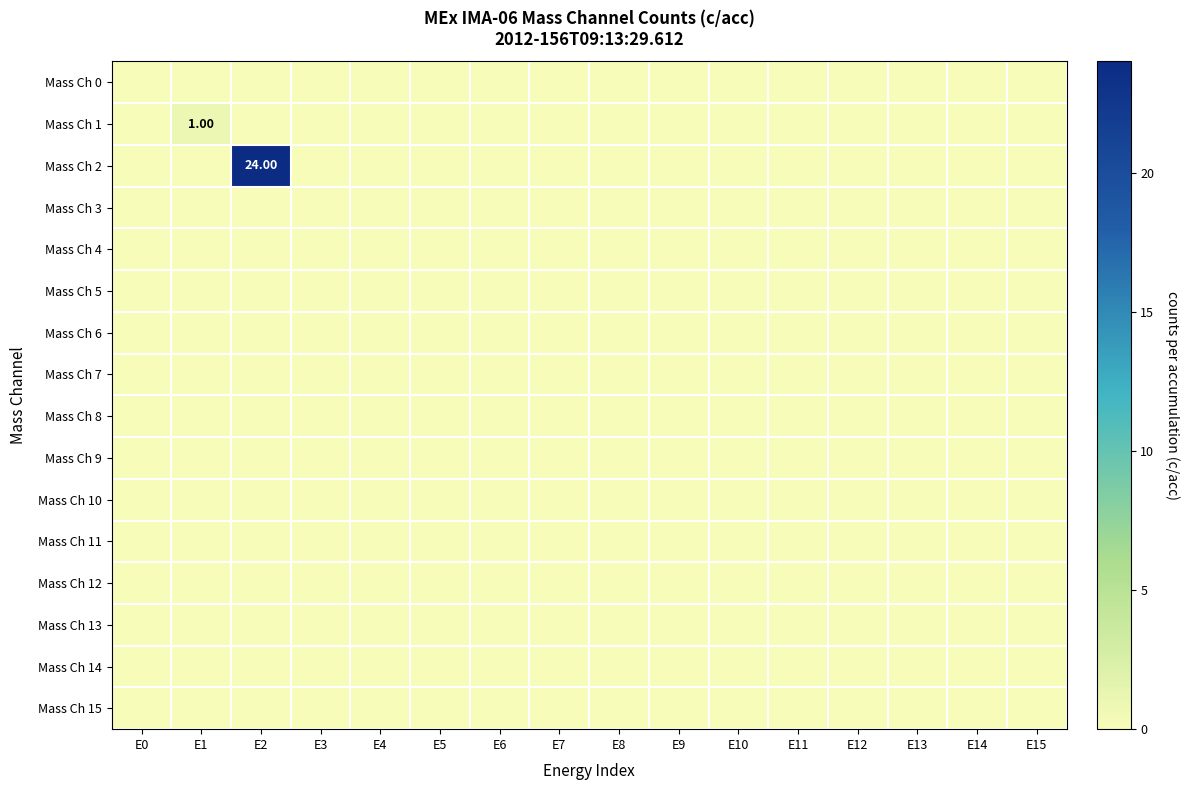

What is the total value across all series at E2?

24